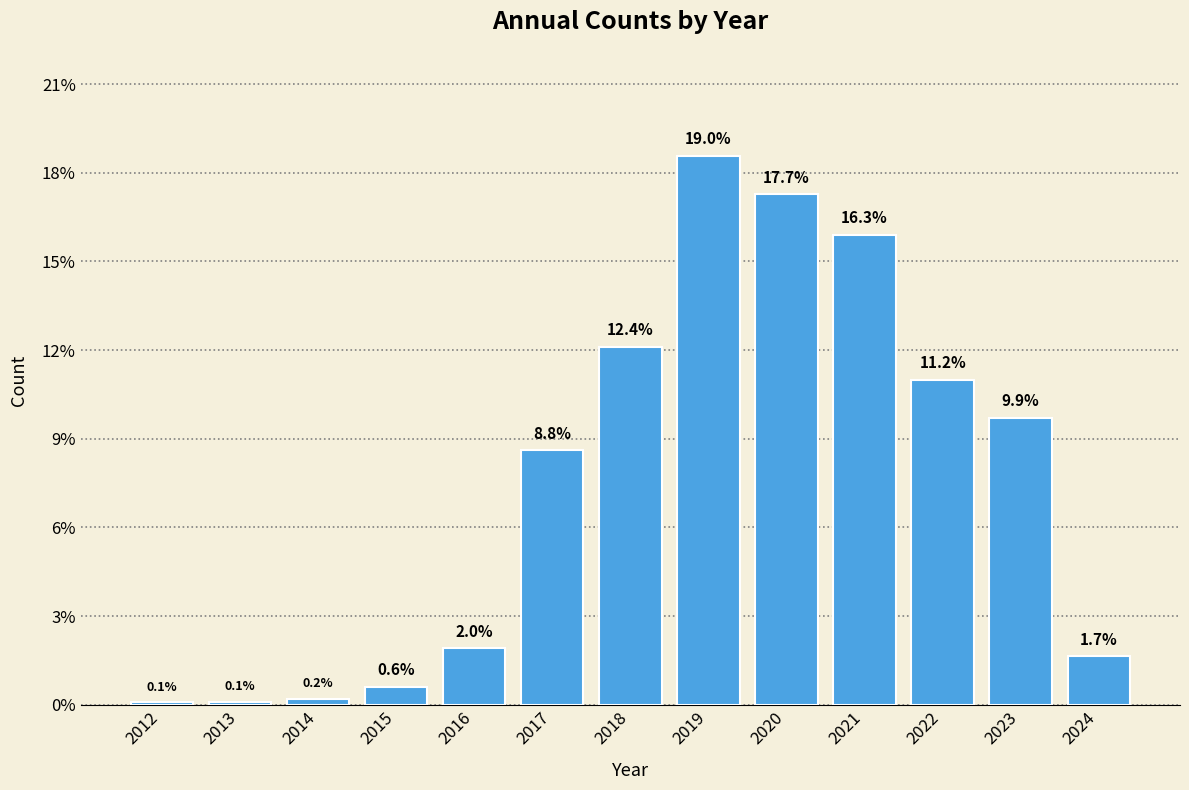

At which label is the value closest to 6219?

2023